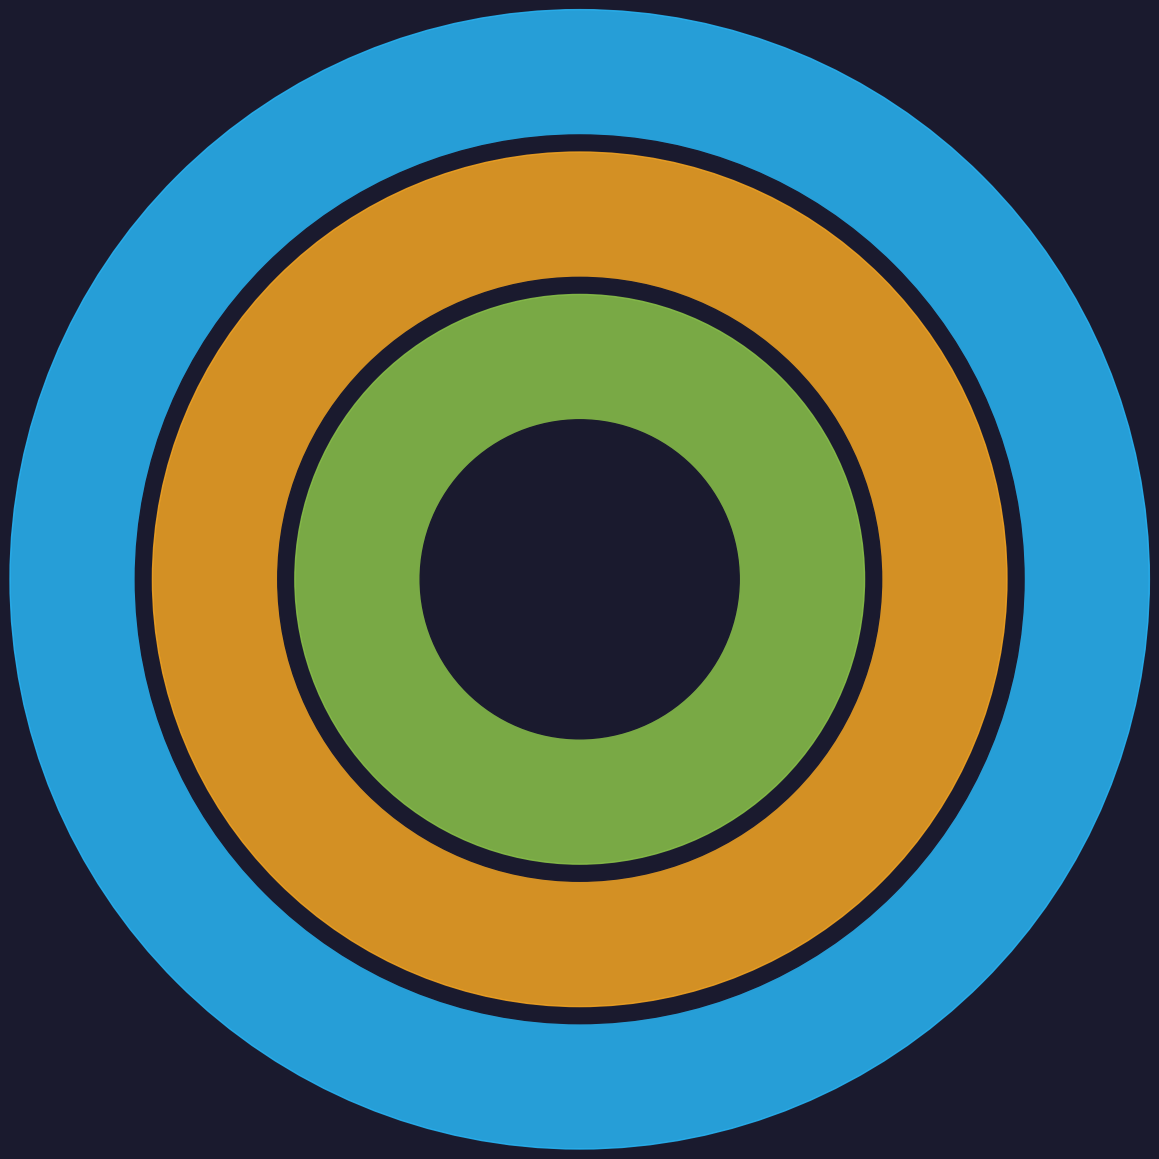

Does any single category account for the majority?

Yes